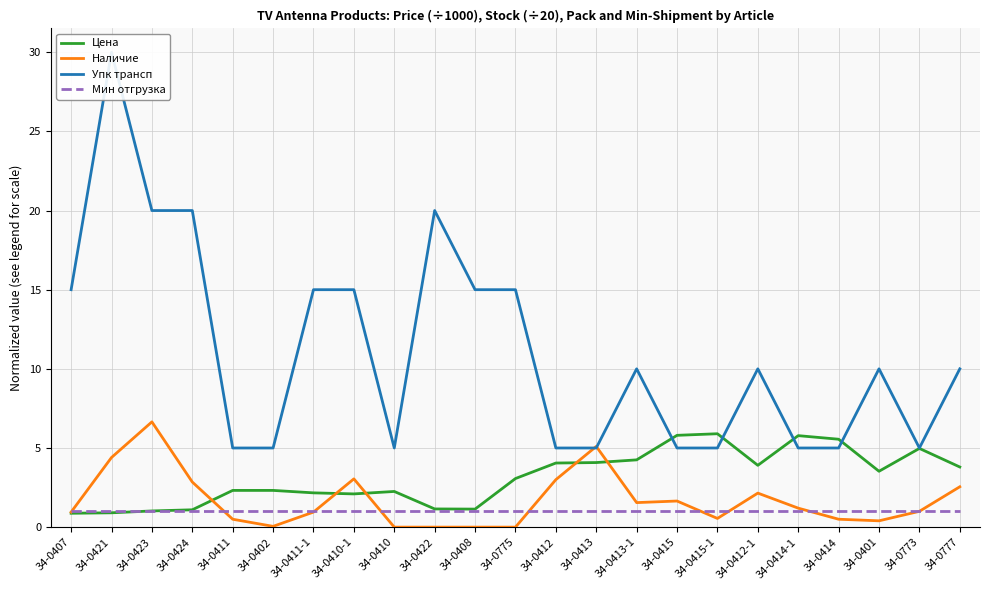

Which series has the widest spread of values?

Упк трансп